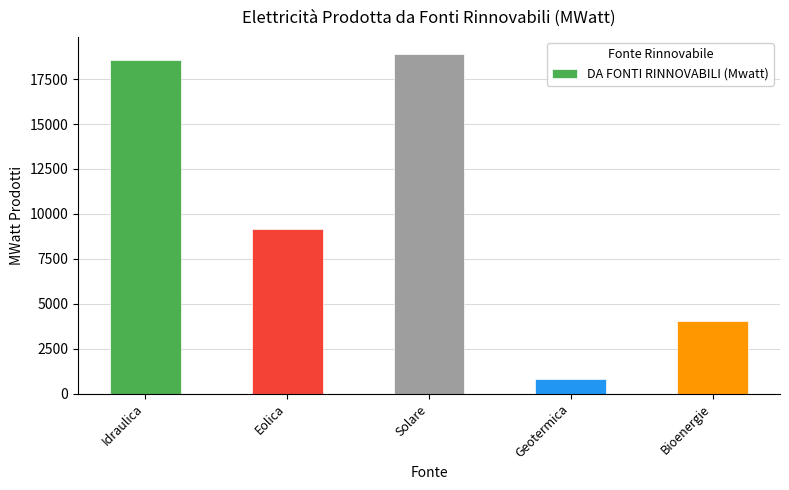

What is the maximum value shown in the chart?

18892